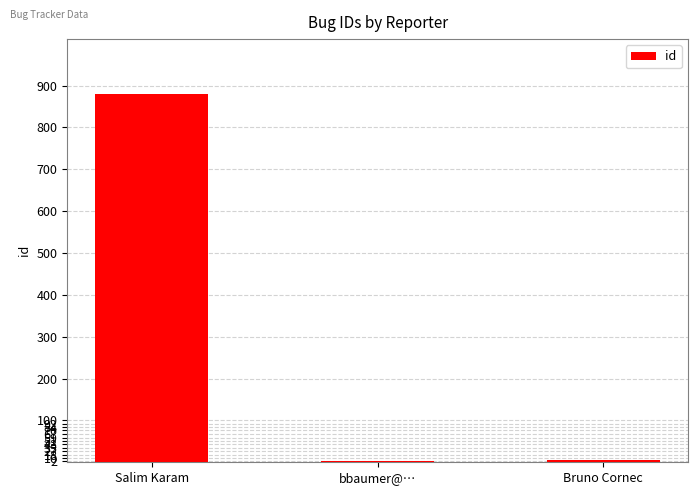

Where is the data nearest to the value 441?

Bruno Cornec